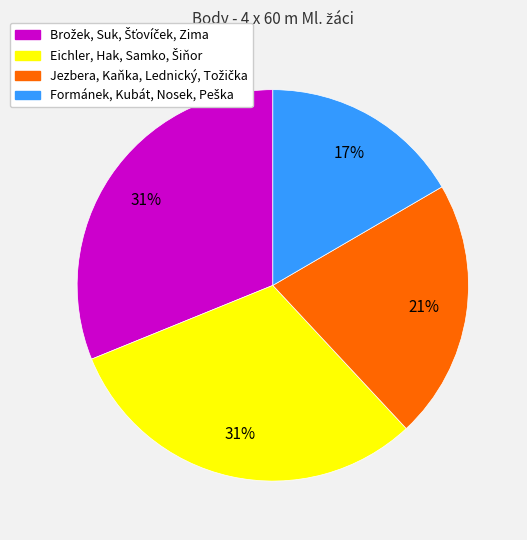

To the nearest percent, what is the average slice percentage?

25%